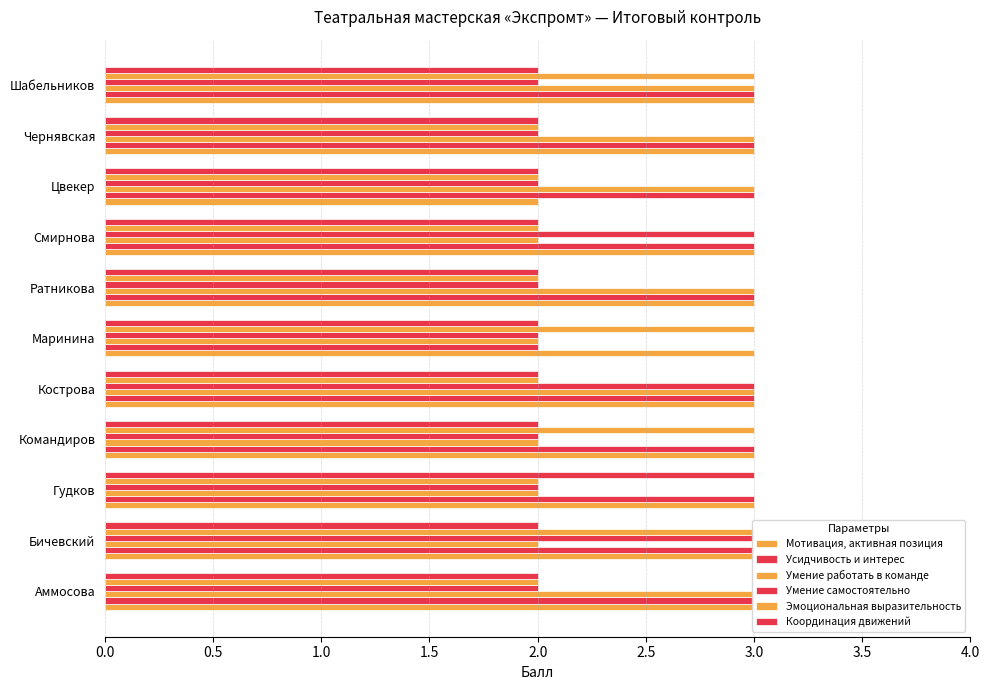

Is the value of Умение самостоятельно at Командиров greater than the value of Координация движений at Чернявская?

No